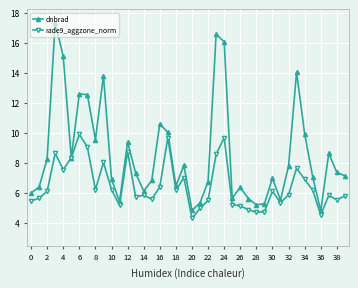

How many interior local peaks does the dnbrad series have?

11